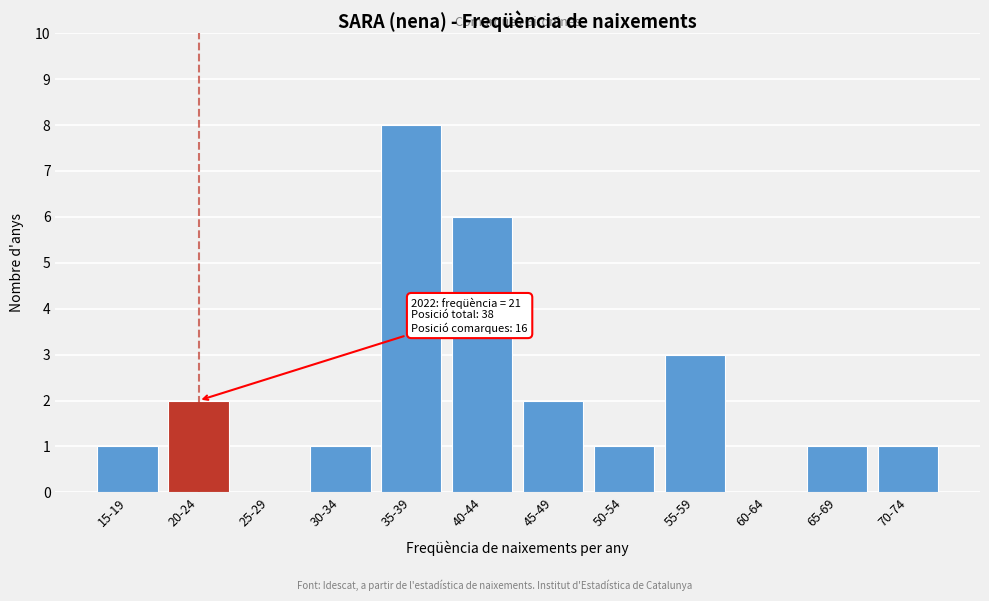

Reading left to right, transcribe all the data shown in this chart.

15-19=1	20-24=2	25-29=0	30-34=1	35-39=8	40-44=6	45-49=2	50-54=1	55-59=3	60-64=0	65-69=1	70-74=1